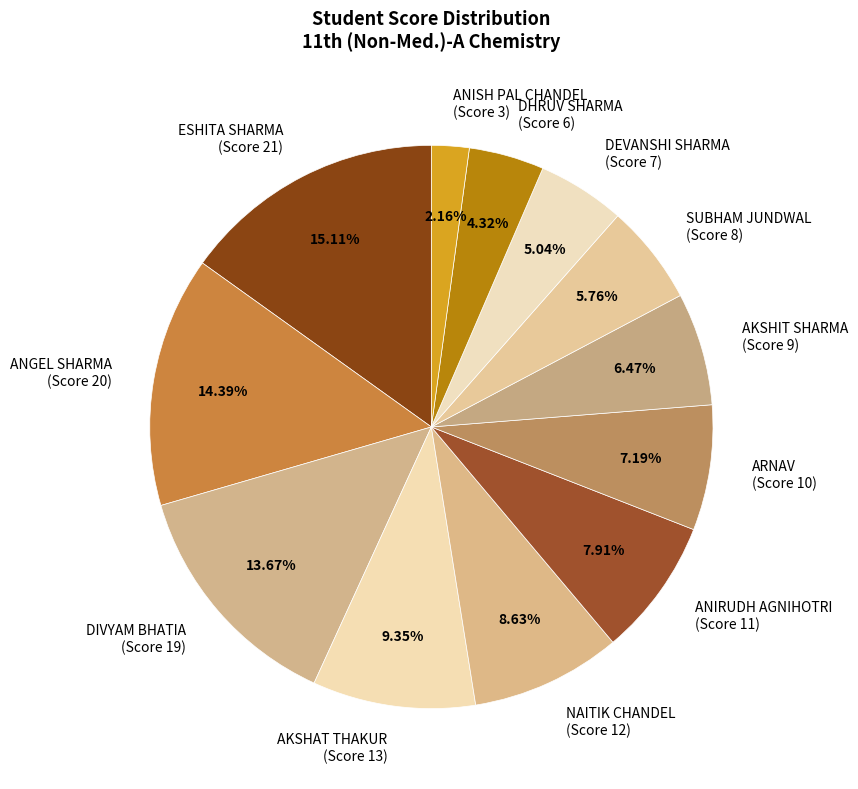

Rank the categories by value from highest to lowest.

ESHITA SHARMA (Score 21), ANGEL SHARMA (Score 20), DIVYAM BHATIA (Score 19), AKSHAT THAKUR (Score 13), NAITIK CHANDEL (Score 12), ANIRUDH AGNIHOTRI (Score 11), ARNAV (Score 10), AKSHIT SHARMA (Score 9), SUBHAM JUNDWAL (Score 8), DEVANSHI SHARMA (Score 7), DHRUV SHARMA (Score 6), ANISH PAL CHANDEL (Score 3)